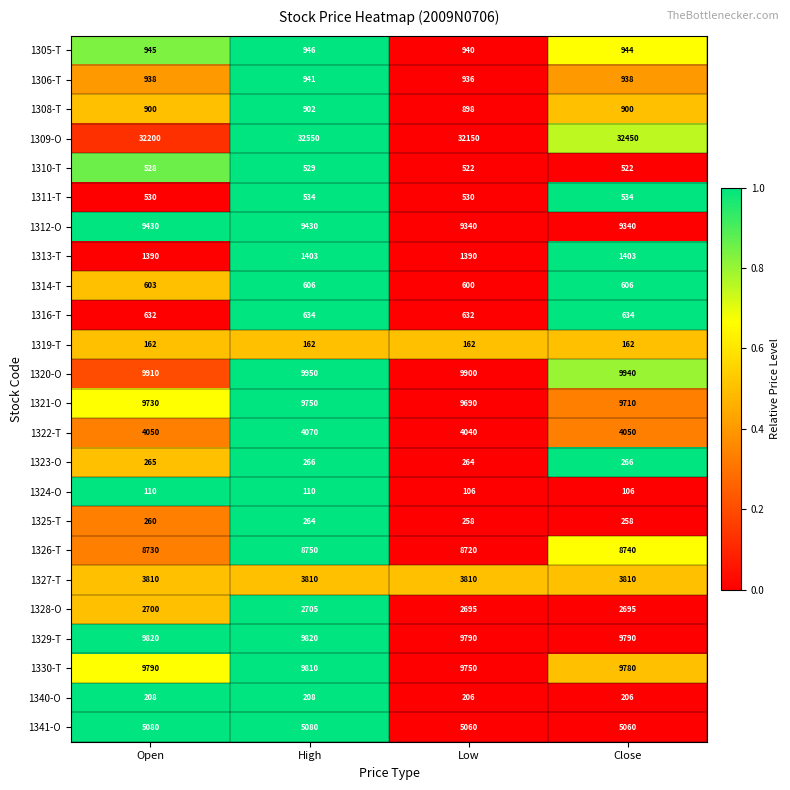

What is the sum of the 1310-T values at High and Close?

1051